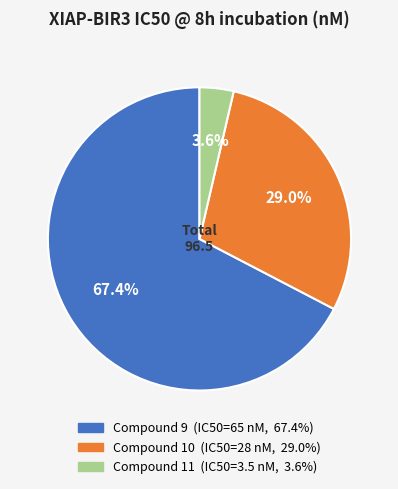

Which category has the biggest portion of the pie?

Compound 9